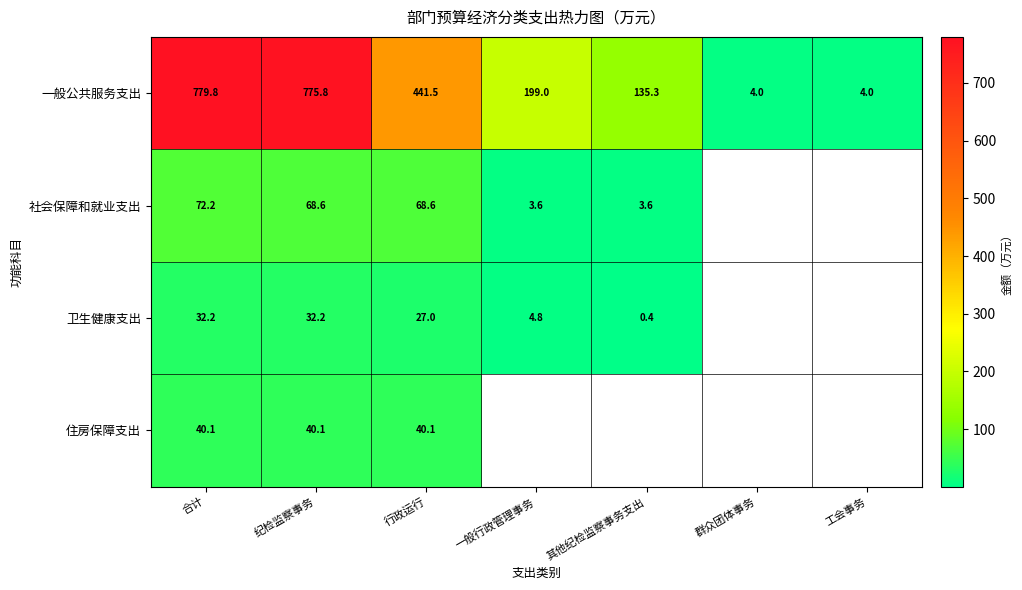

At which label does 一般公共服务支出 first exceed 199?

合计